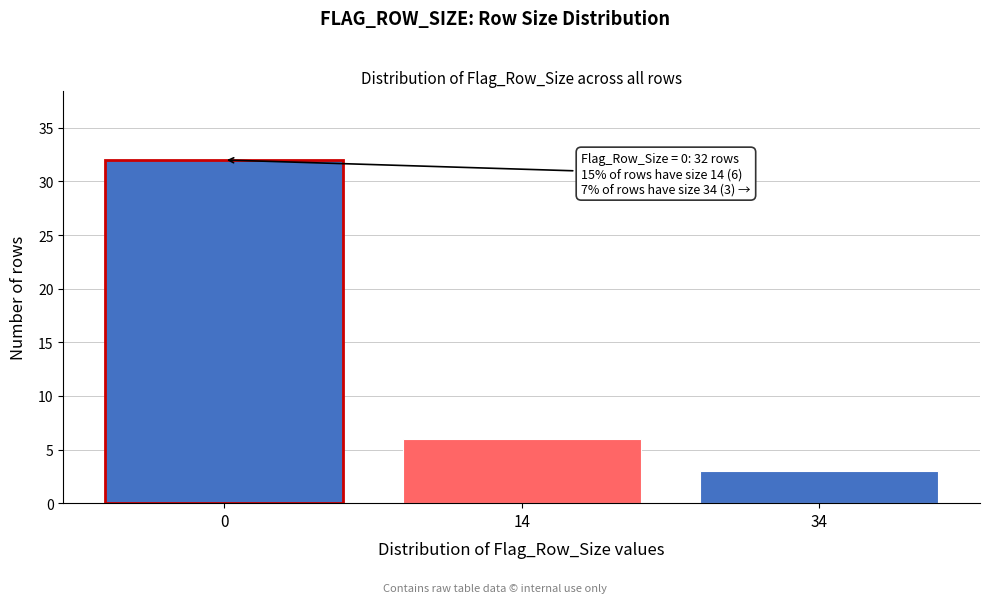

Reading left to right, transcribe all the data shown in this chart.

32	6	3